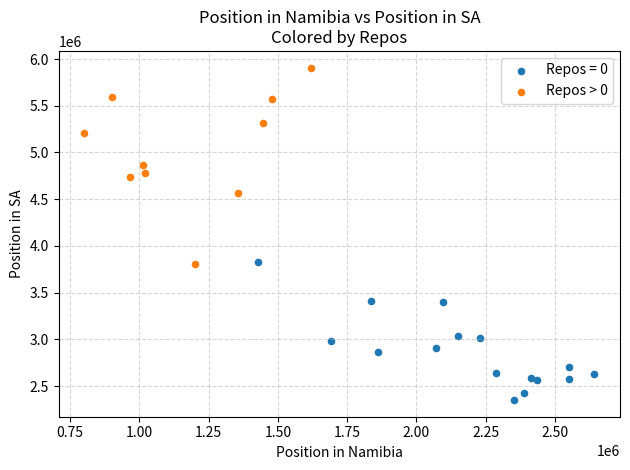

Which series reaches the minimum Y coordinate?

Repos = 0